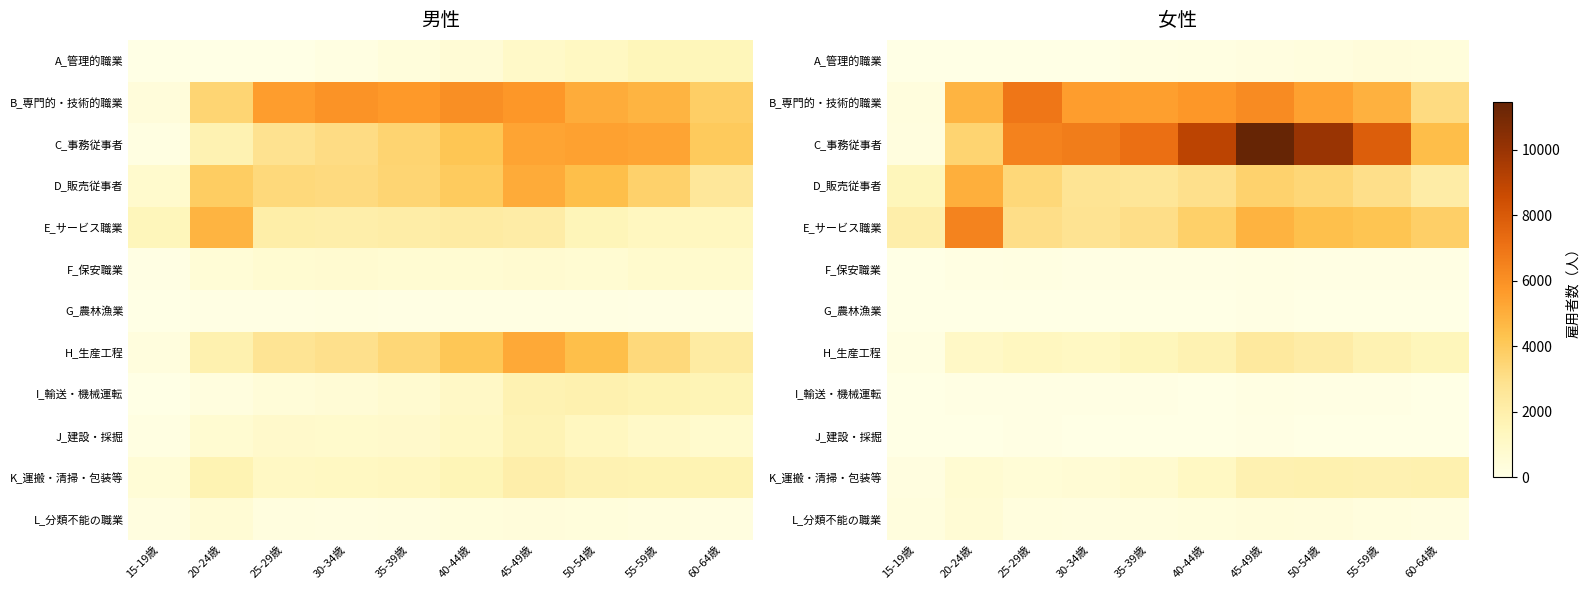

Which category has the lowest value across all series?

15-19歳